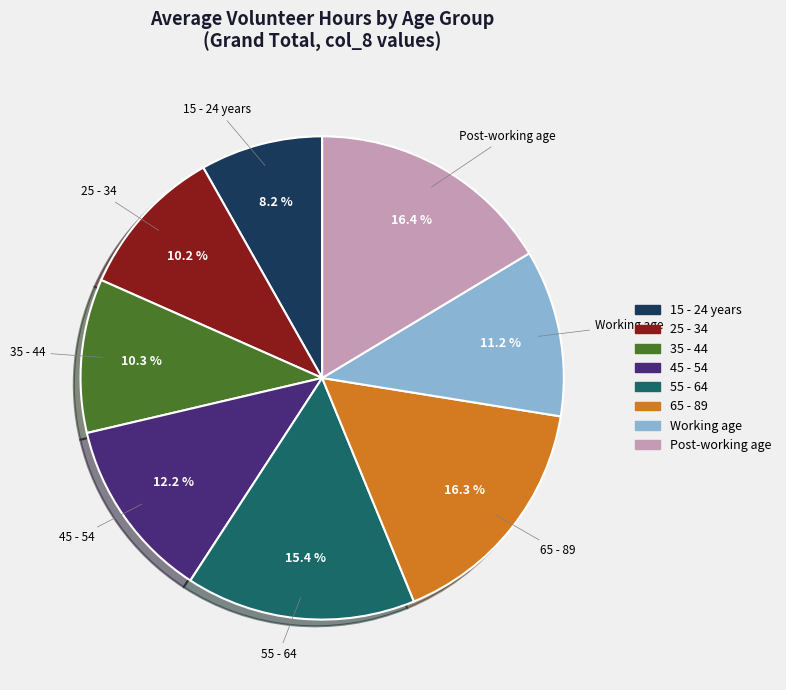

True or false: 65 - 89 accounts for 16% of the total.

True